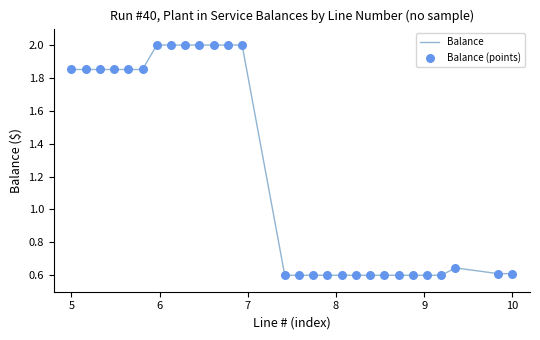

What is the maximum value shown in the chart?

2.0